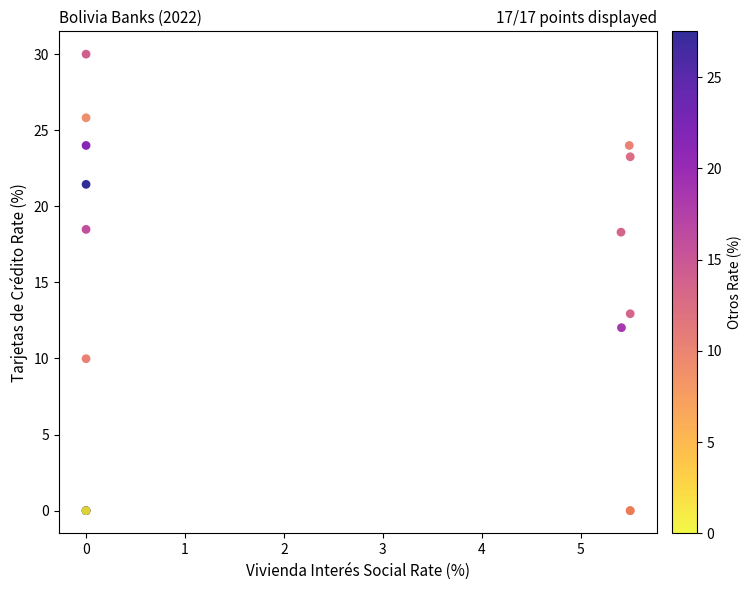

What Y value in the scatter plot is closest to 15?

12.9